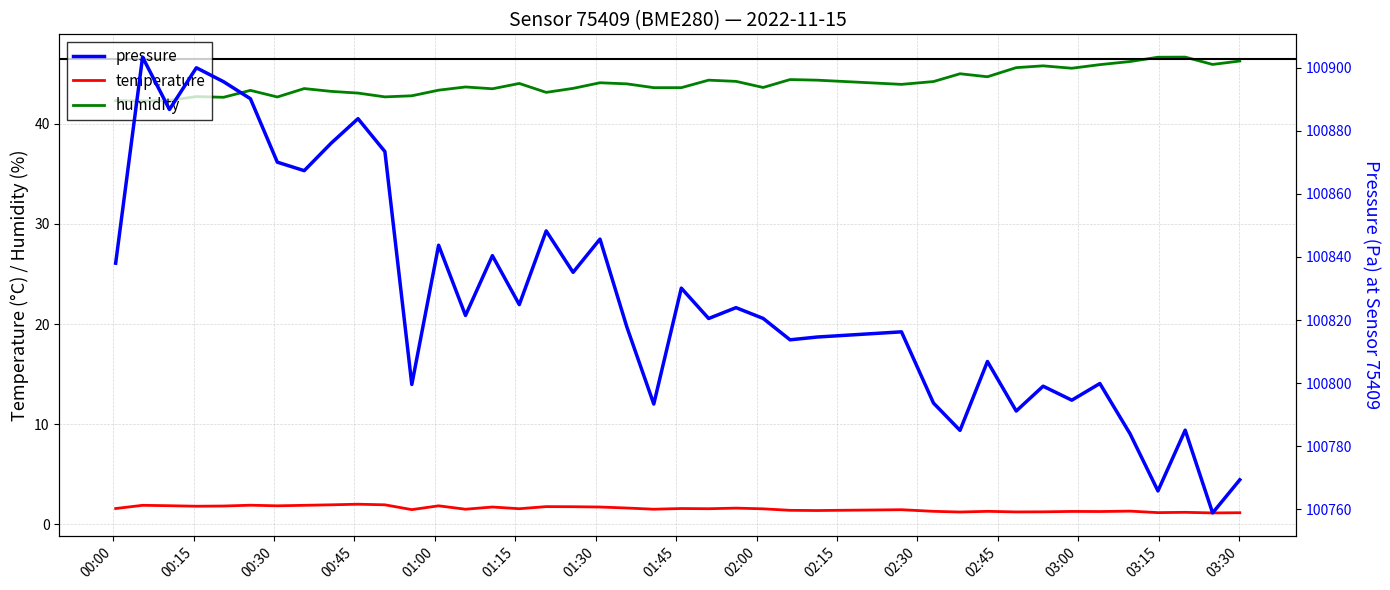

What is the lowest value of the temperature series?

1.1